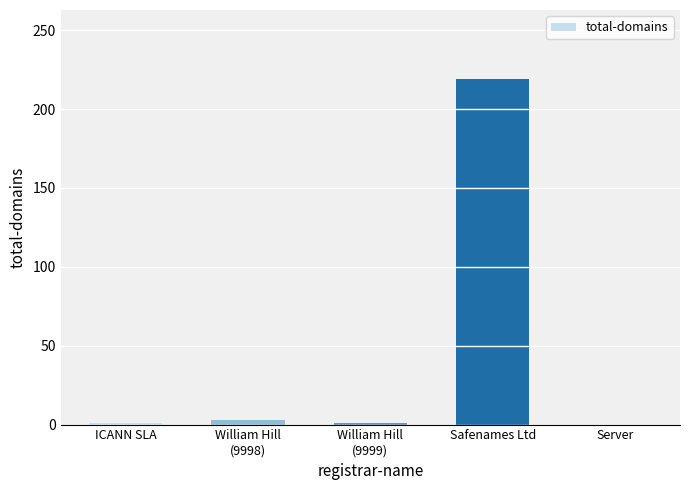

At which category does the chart reach its peak across all series?

Safenames Ltd